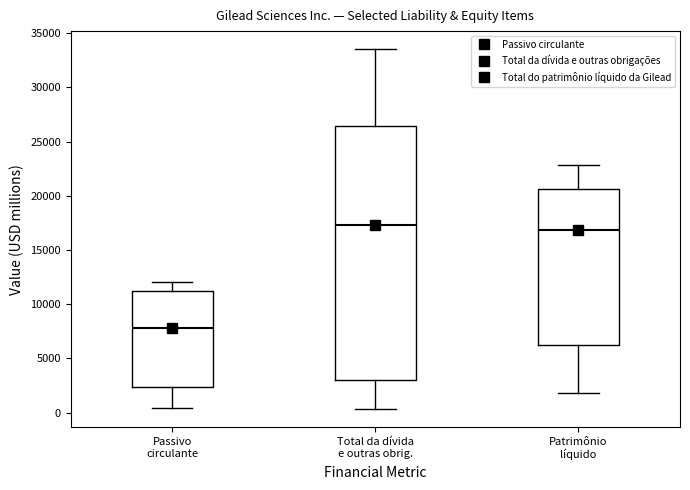

Where does the lower whisker of the box for Patrimônio líquido end on the y-axis? The values are not printed on the chart, so give them approximately, as read against the axis.

2000